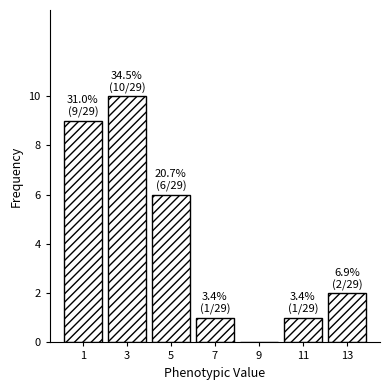

Over which range of the x-axis is the bar tallest?

2 to 4